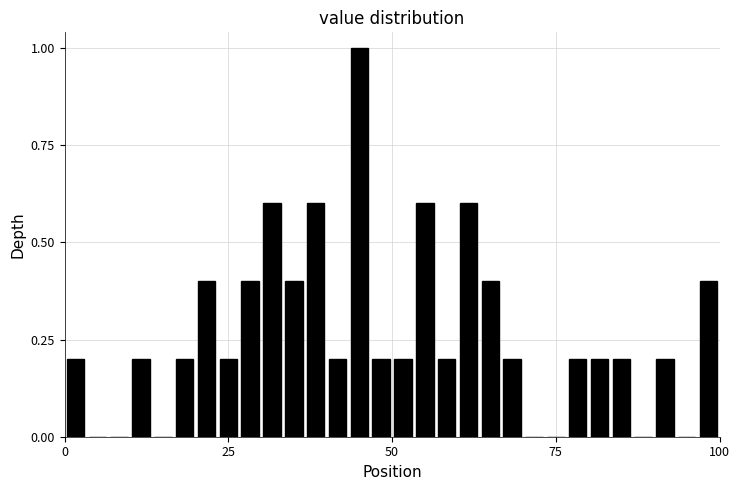

Read against the x-axis, roughly where is the centre of the tallest bar?

45